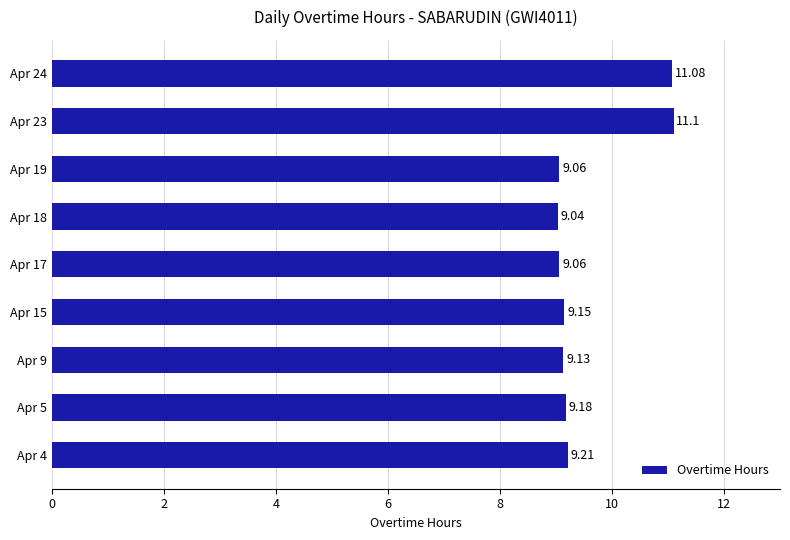

What is the average value?

9.6